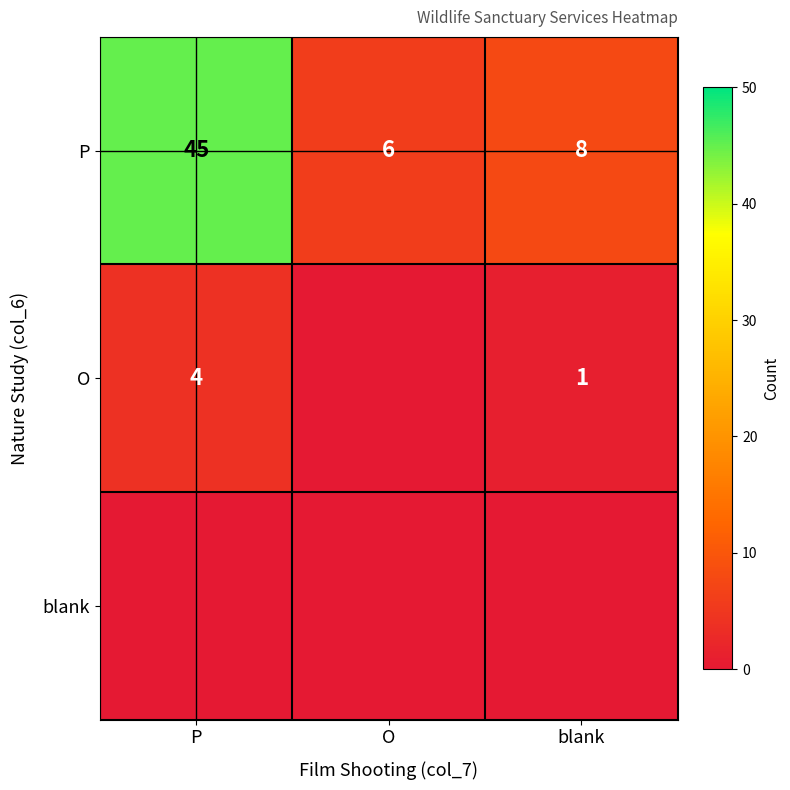

Is the value of O at blank greater than the value of P at blank?

No